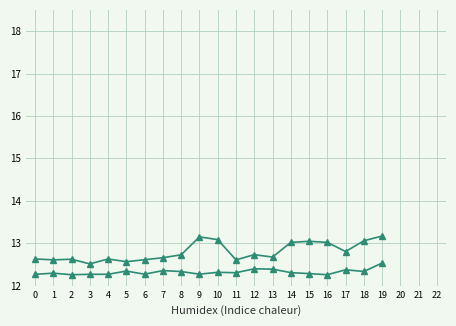

What are all the series names shown in the legend?

שווי שוק (אלפי ש"ח), מח"מ (שנים), ערך נקוב, שער, תשואה לפידיון, שיעור ריבית